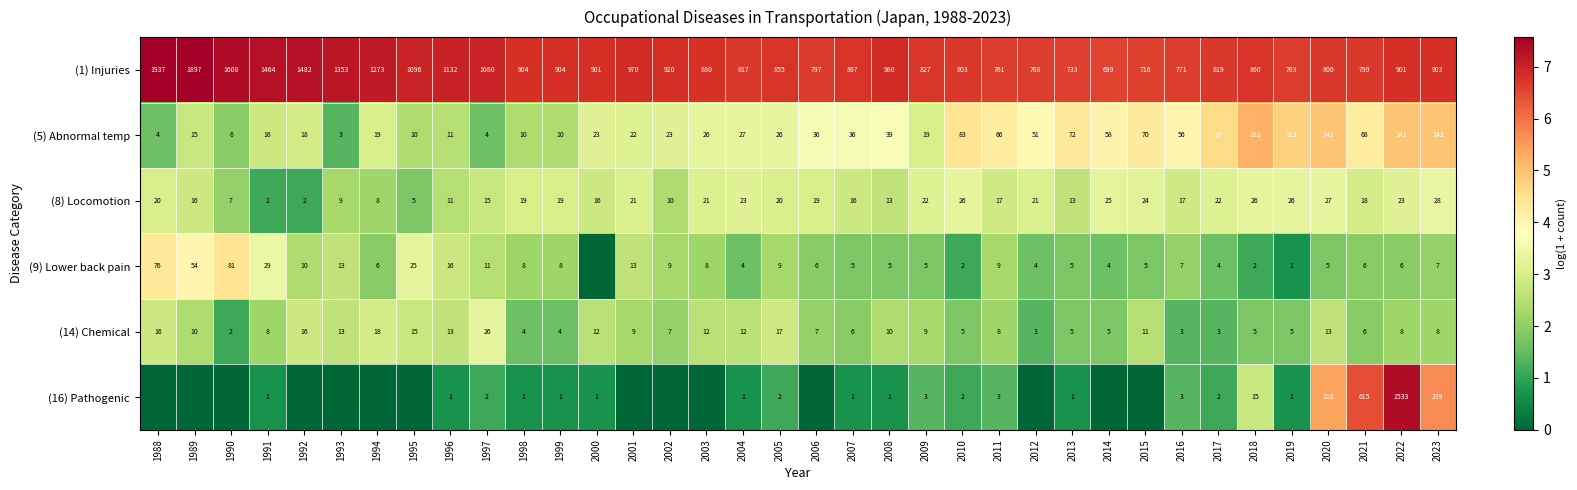

At which category is the sum across all series the highest?

2022